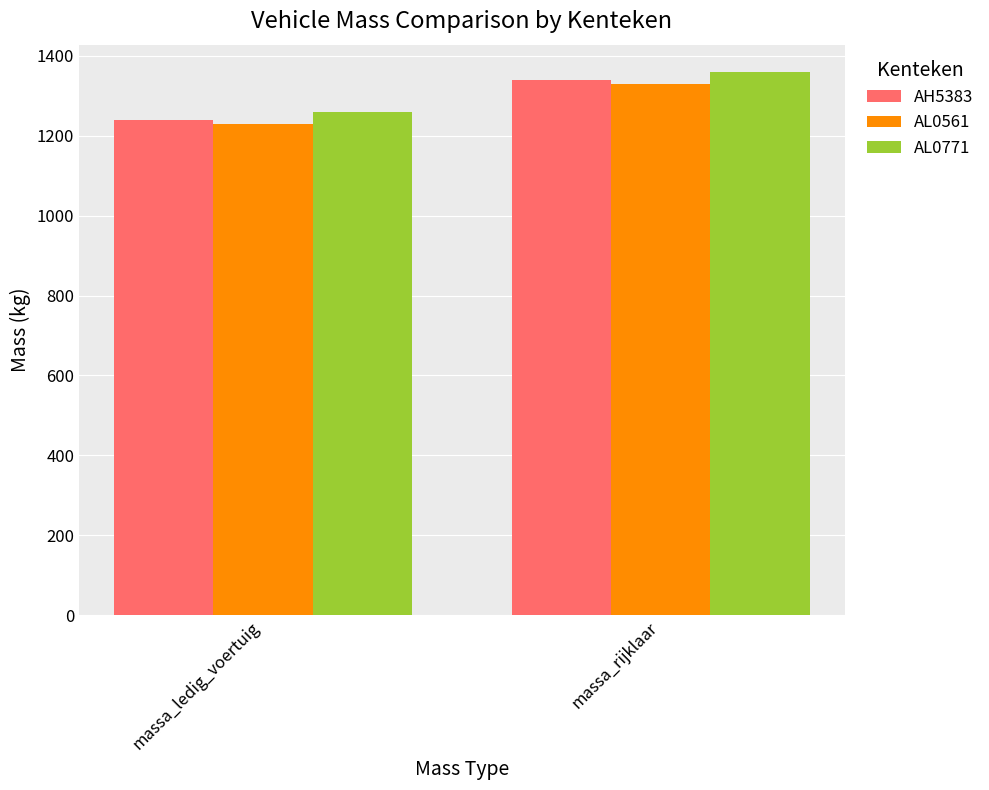

Does the chart contain stacked bars?

No